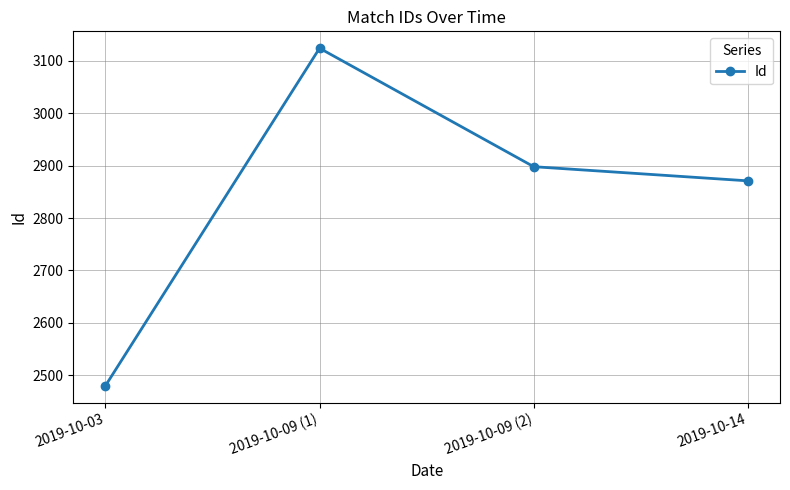

At which label is the value closest to 2802?

2019-10-14